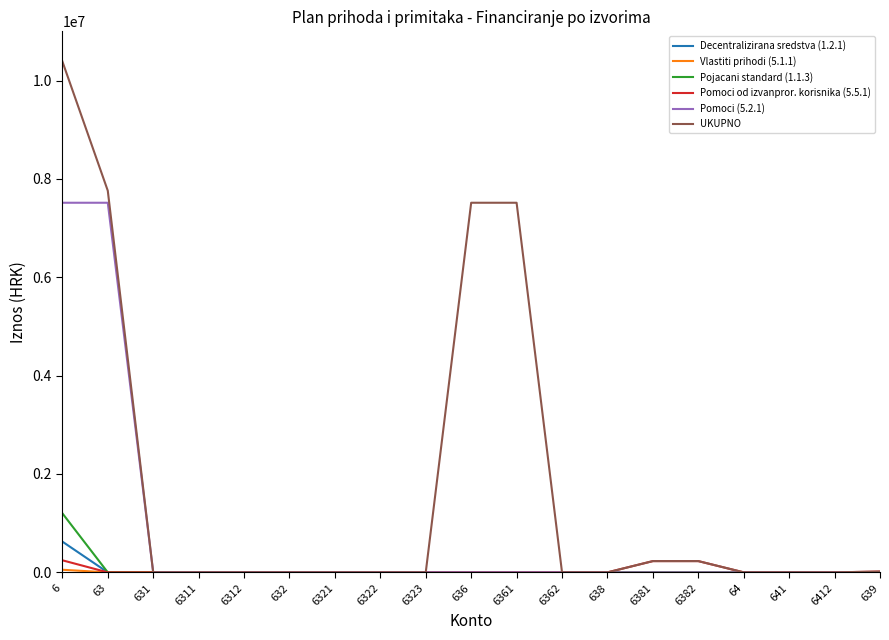

What is the maximum value shown in the chart?

10390200